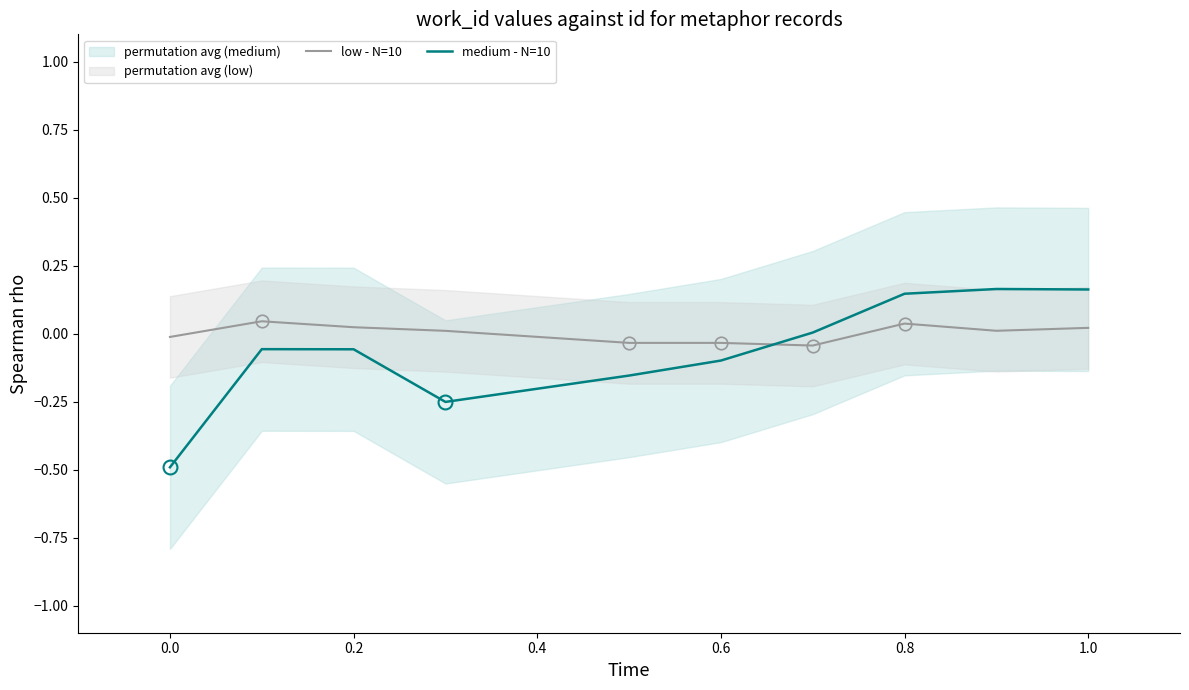

How many data points in low - N=10 are above 0?

6